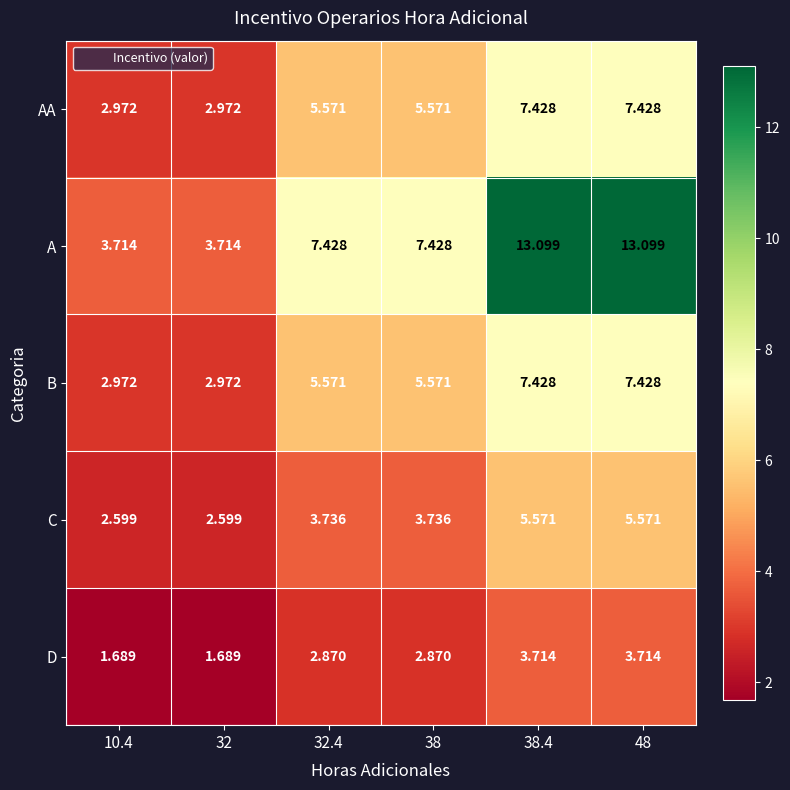

Is the value of D at 38.4 greater than the value of C at 32?

Yes